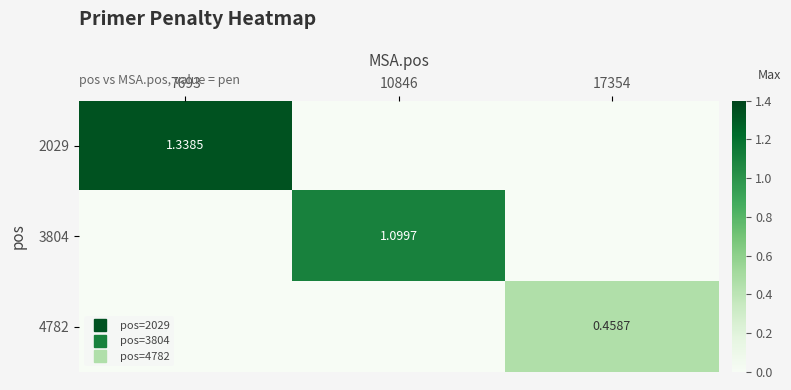

At how many categories does at least one series exceed 0?

3